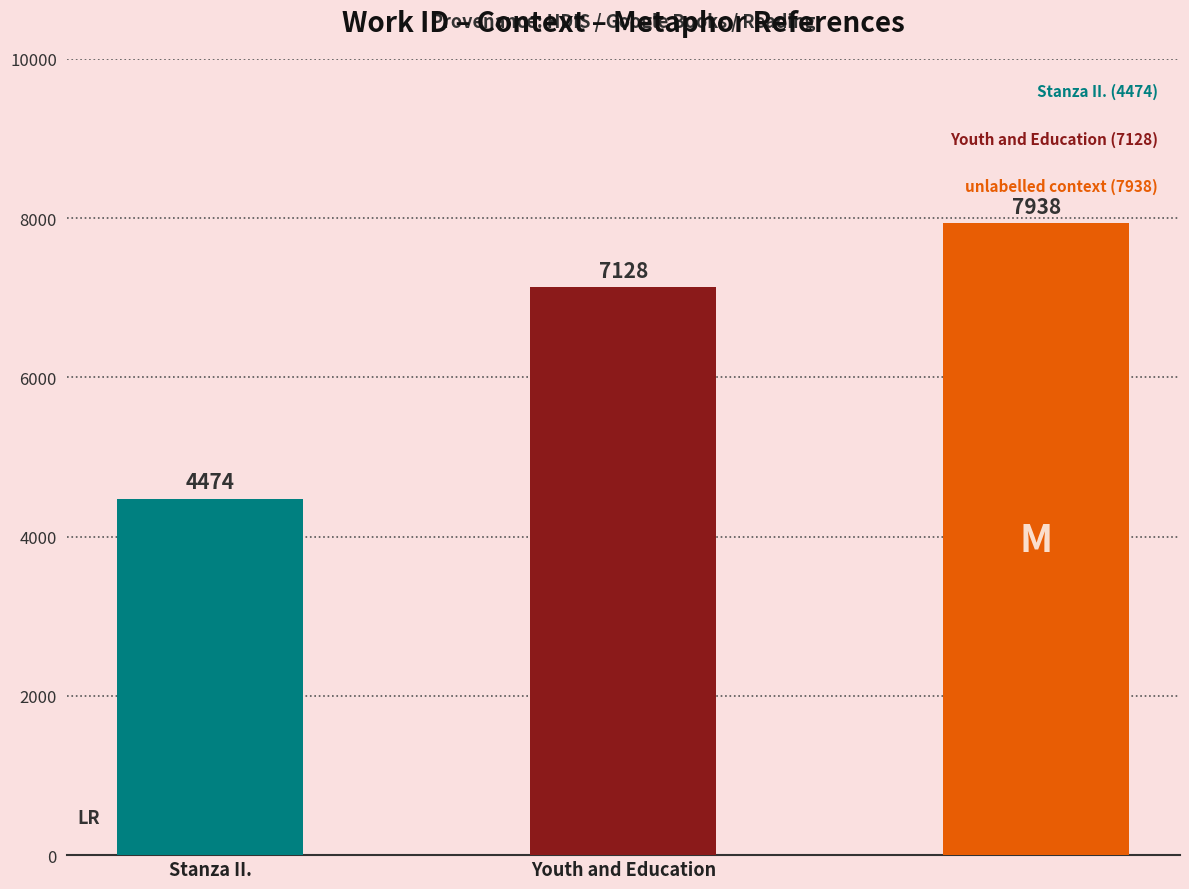

What is the difference between the maximum and minimum values?

3464